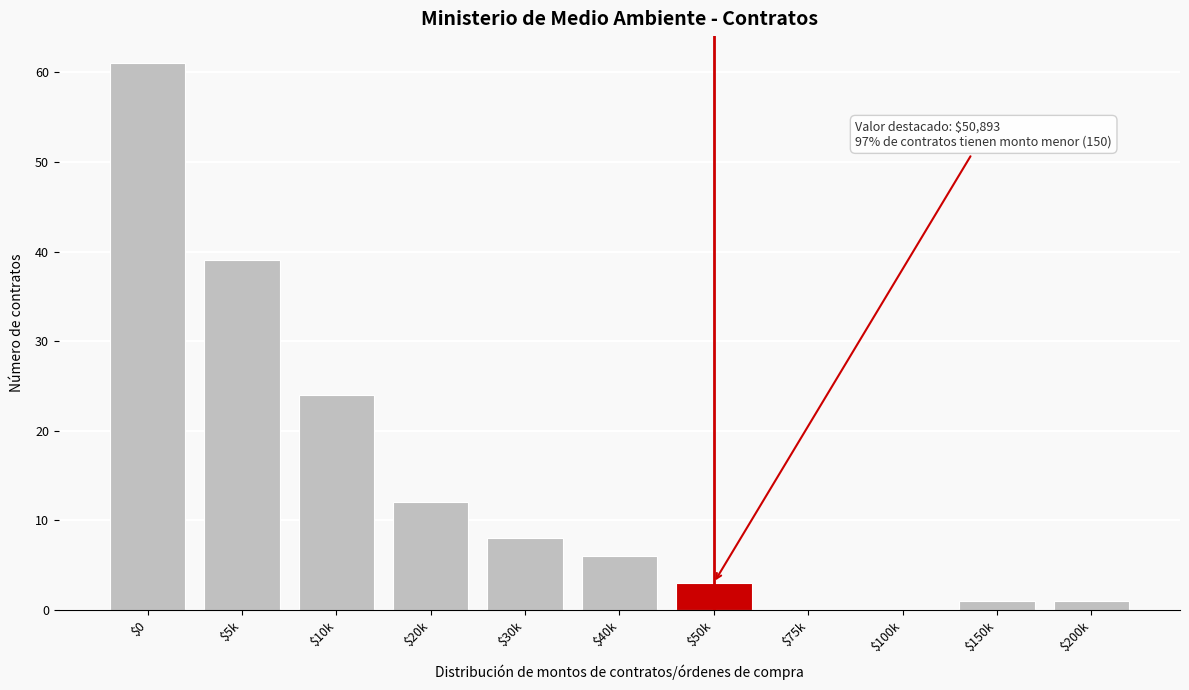

True or false: the data shows 0 at $100k.

True